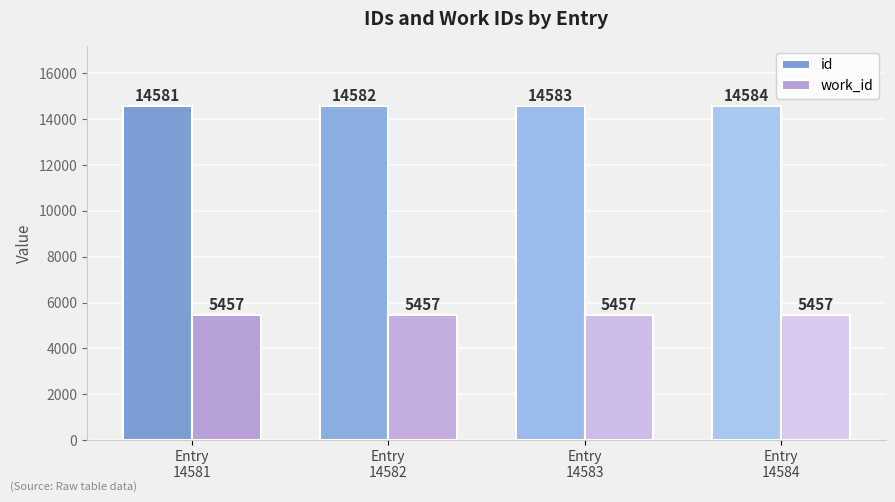

True or false: id has a value of 3532 at Entry
14581.

False